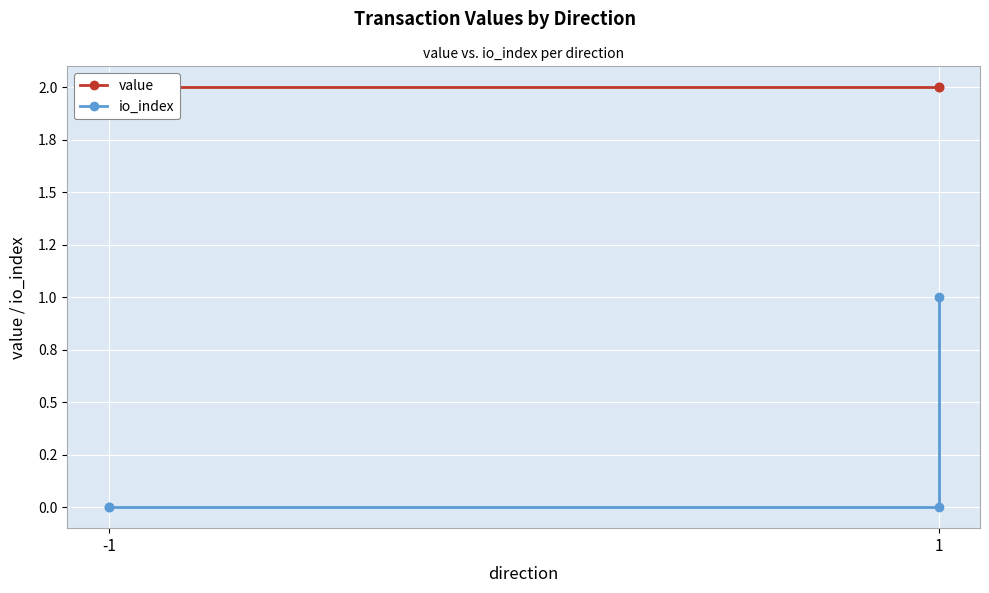

Rank the series at 1 from lowest to highest value.

io_index, value